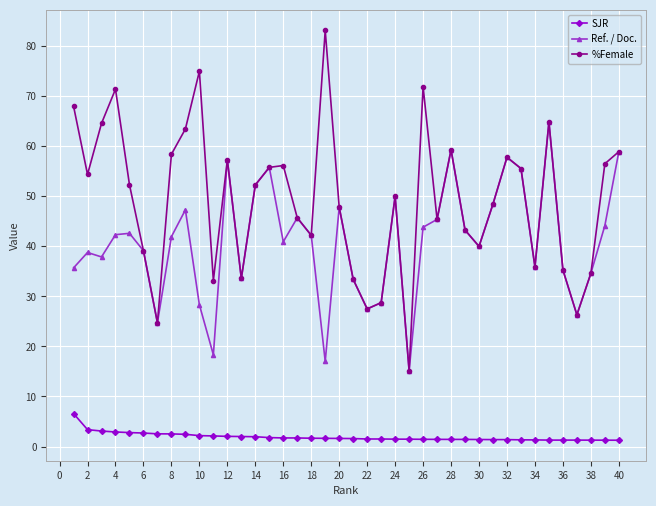

Rank the series by their maximum value, from lowest to highest.

SJR, Ref. / Doc., %Female